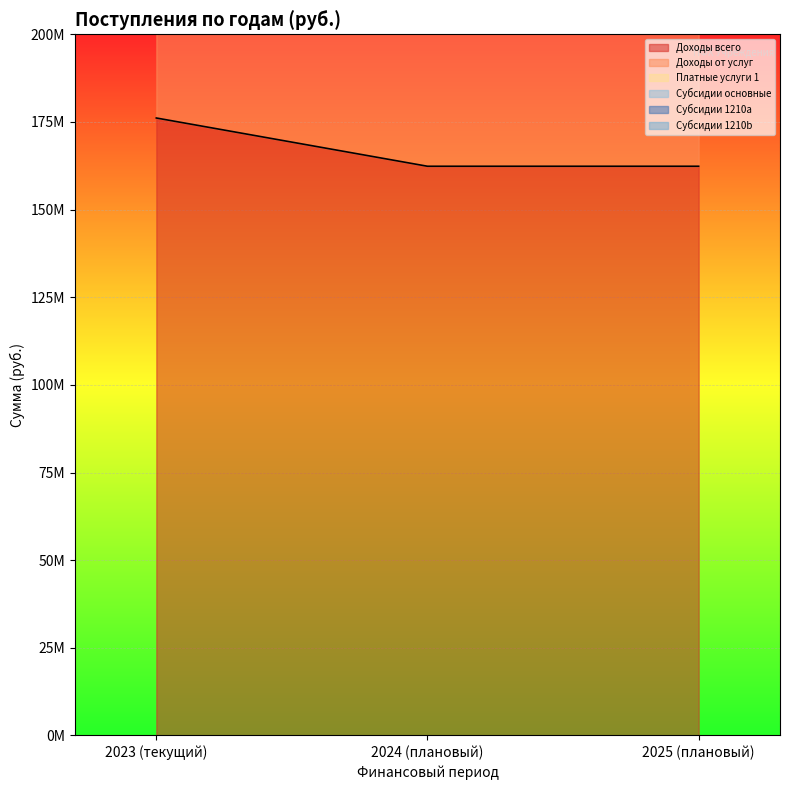

What is the highest value of the Доходы от услуг series?

512065943.9